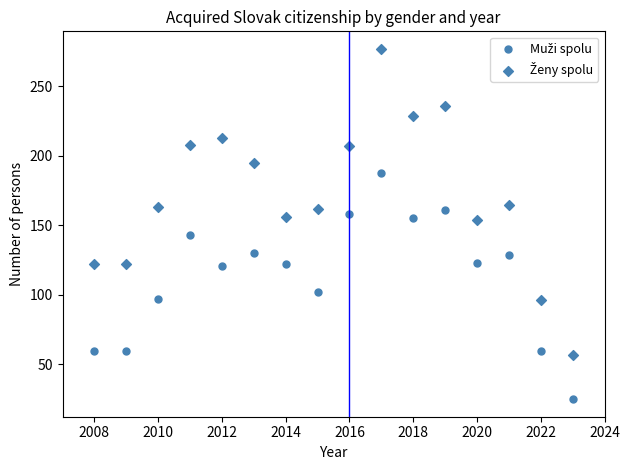

How many data points are displayed?

32